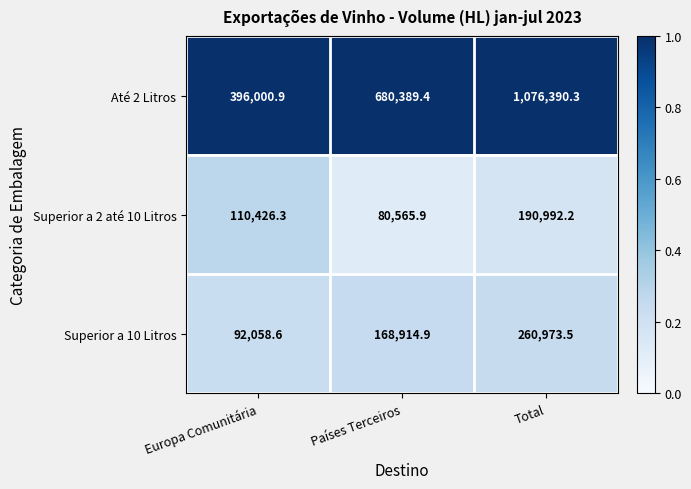

Reading left to right, what are all the values shown in this chart?

Até 2 Litros: 396000.9	680389.4	1076390.3
Superior a 2 até 10 Litros: 110426.3	80565.9	190992.2
Superior a 10 Litros: 92058.6	168914.9	260973.5